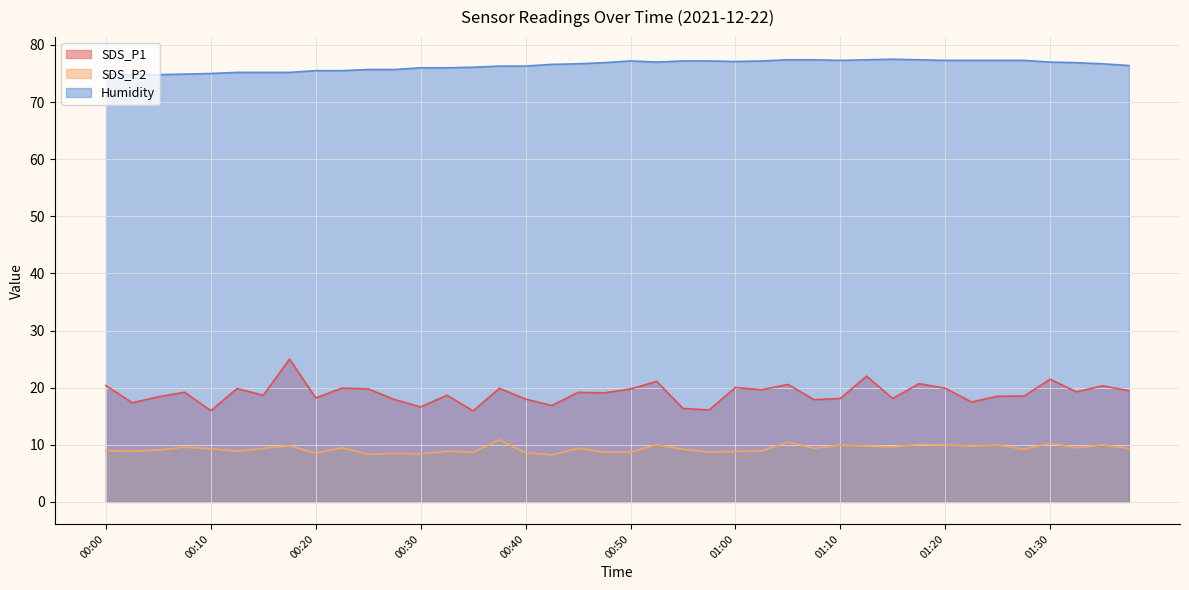

Which series has the largest total across all categories?

Humidity